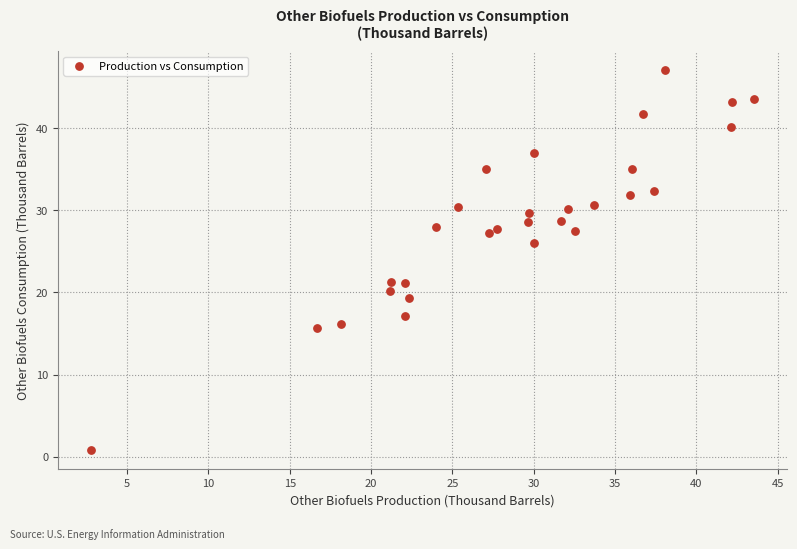

What is the range of Y values (max minus min)?

46.3